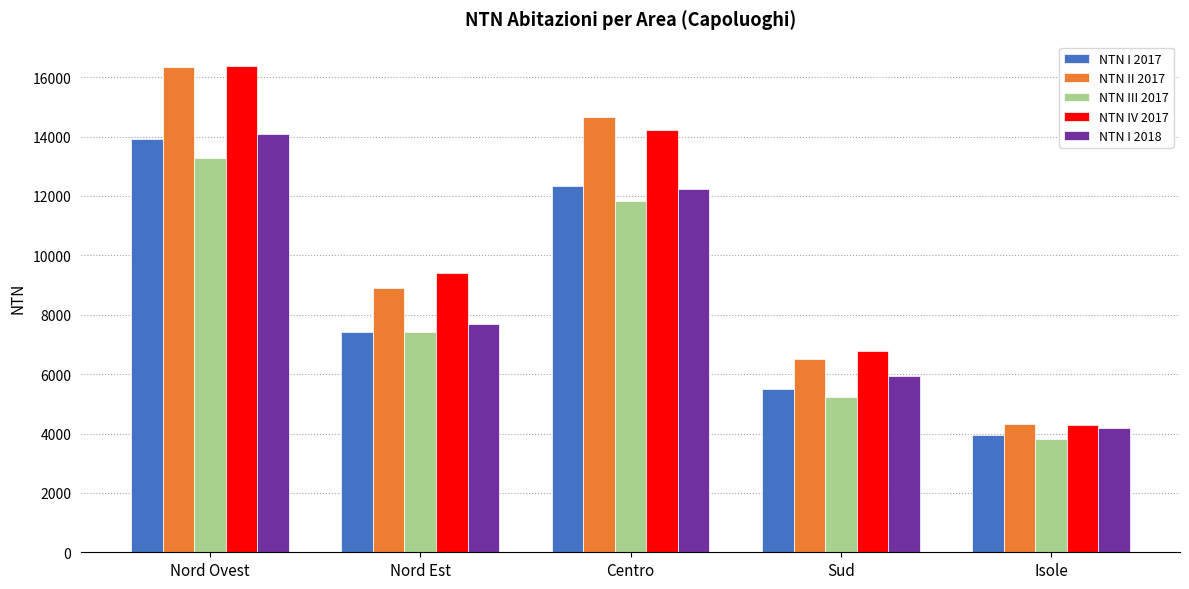

What is the total value across all series at Sud?

29935.6